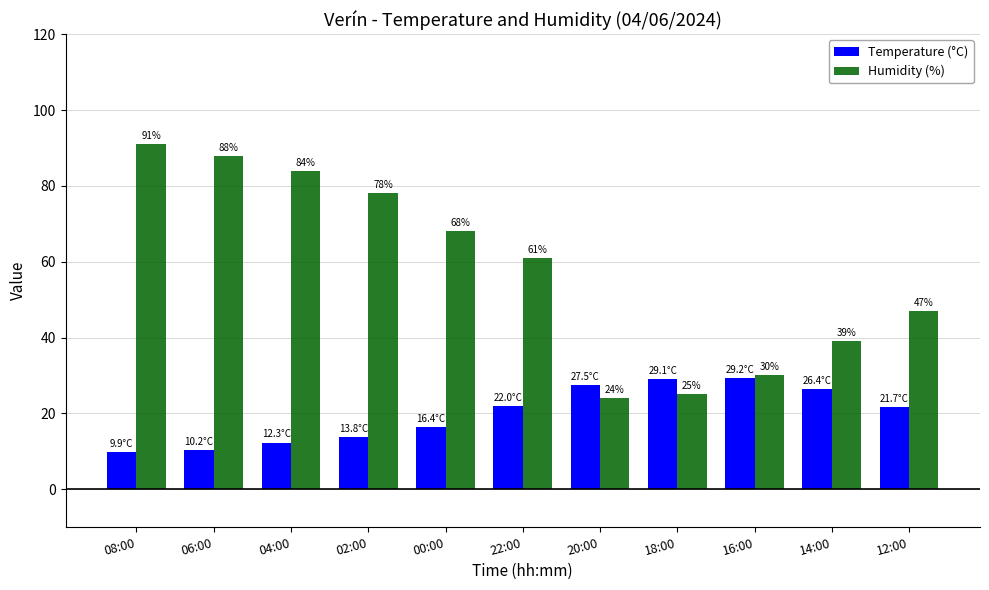

What is the maximum value for Humidity (%)?

91.0